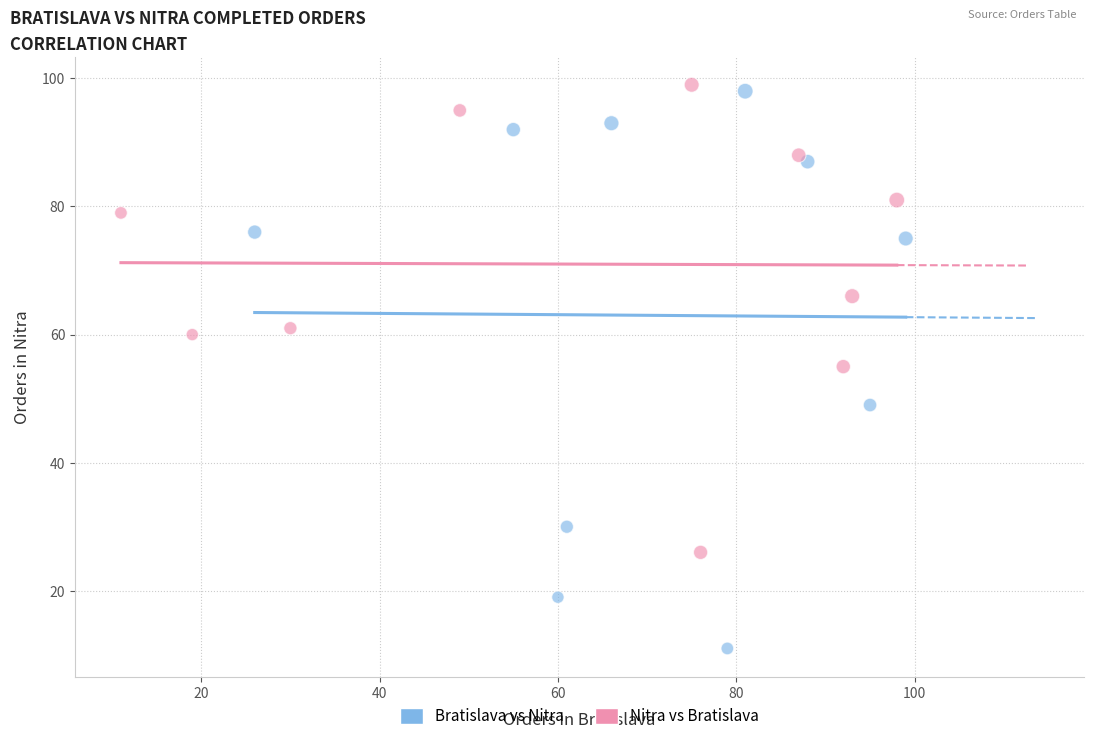

Which series has the largest Y range (max minus min)?

Bratislava vs Nitra